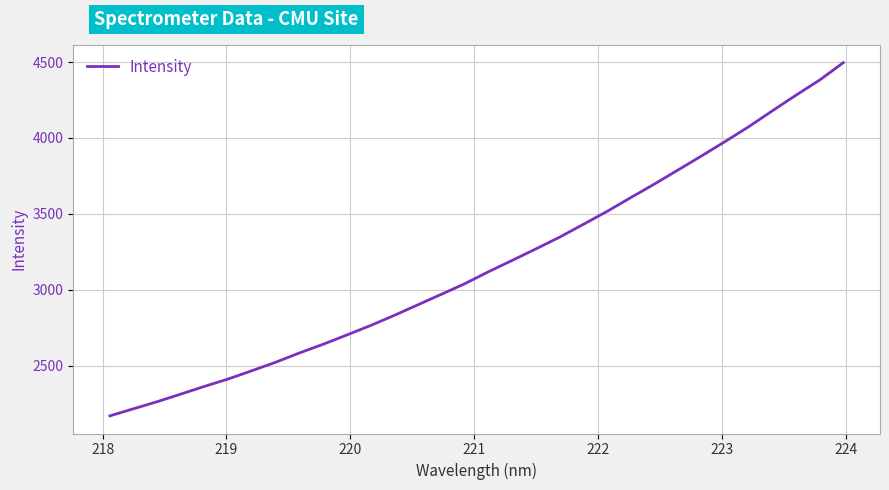

Does the chart display data point markers on the line(s)?

No